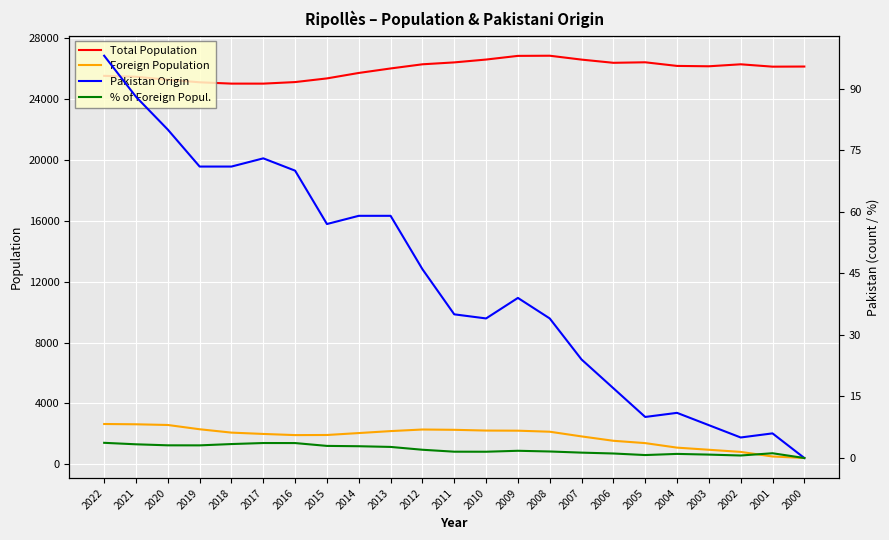

Does the chart display data point markers on the line(s)?

No